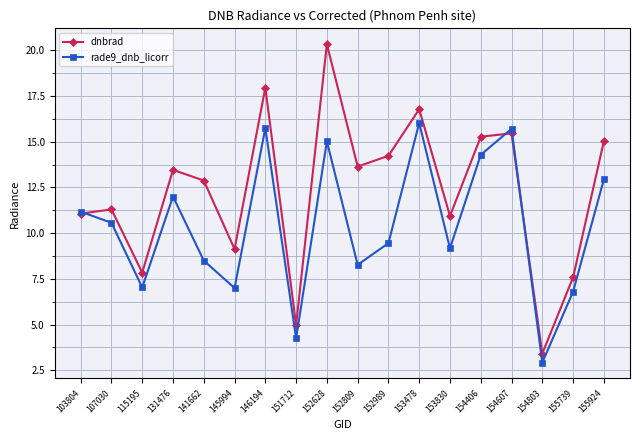

The rade9_dnb_licorr series shows 7.0 at 115195. True or false?

True